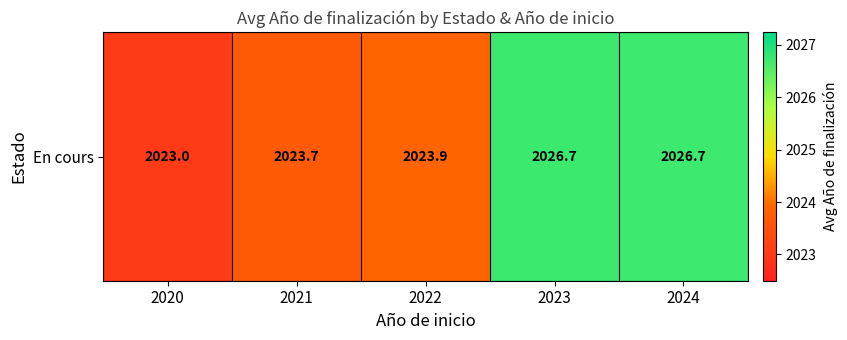

How many distinct data groups are displayed?

1